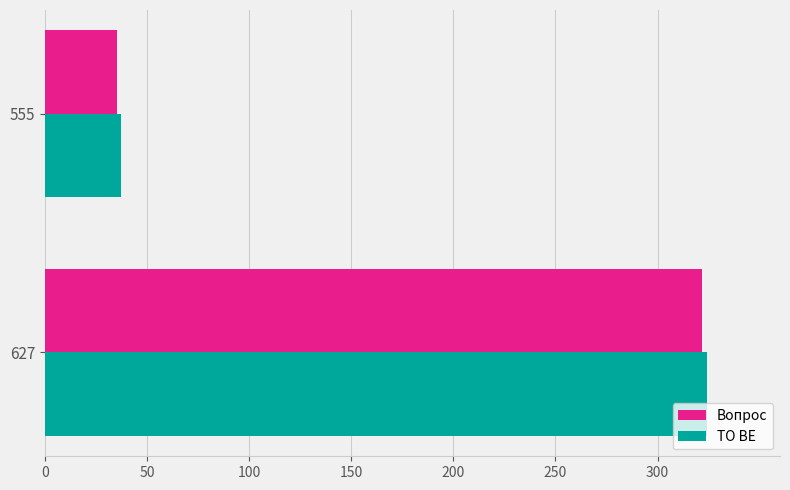

What is the greatest value displayed?

324